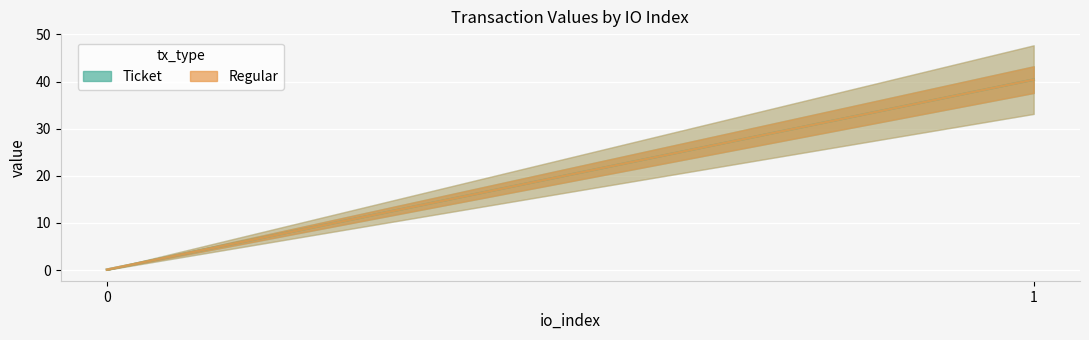

What is the approximate value of Ticket at 1?

40.4